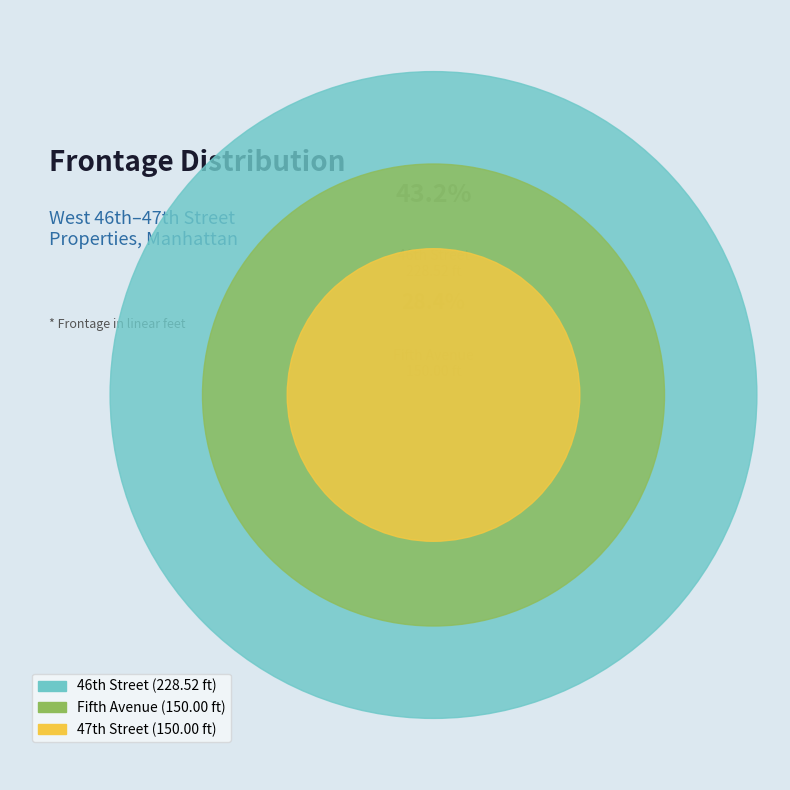

What percentage is NOT represented by Fifth Avenue?

71.6%